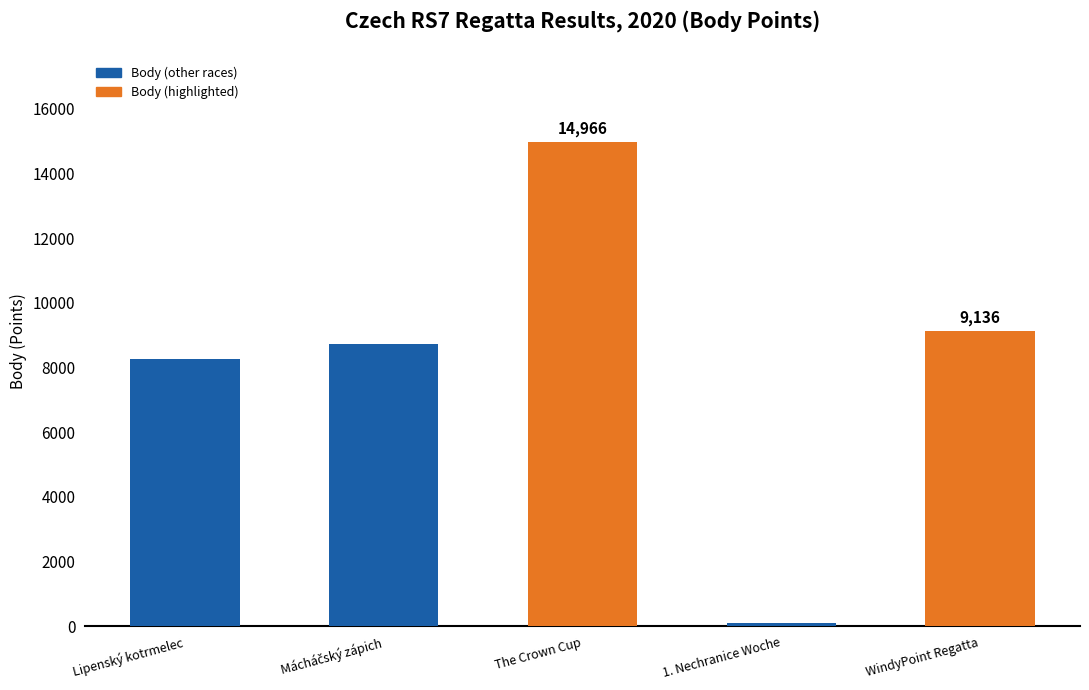

Reading right to left, list all the values displayed in this chart.

9136	101	14966	8730	8261